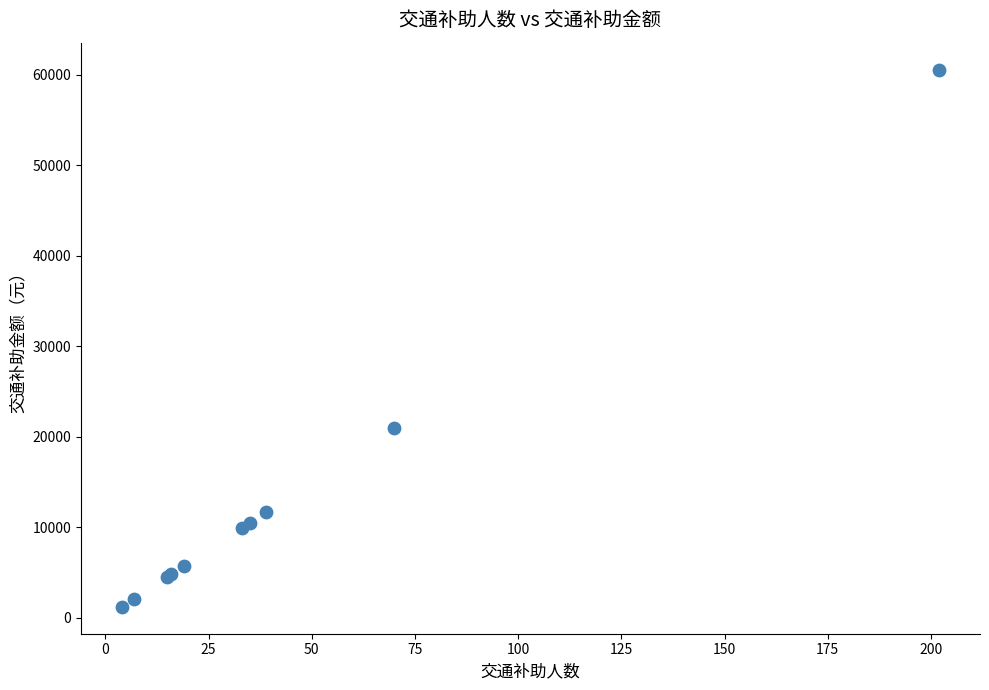

What Y value in the scatter plot is closest to 30900?

21000